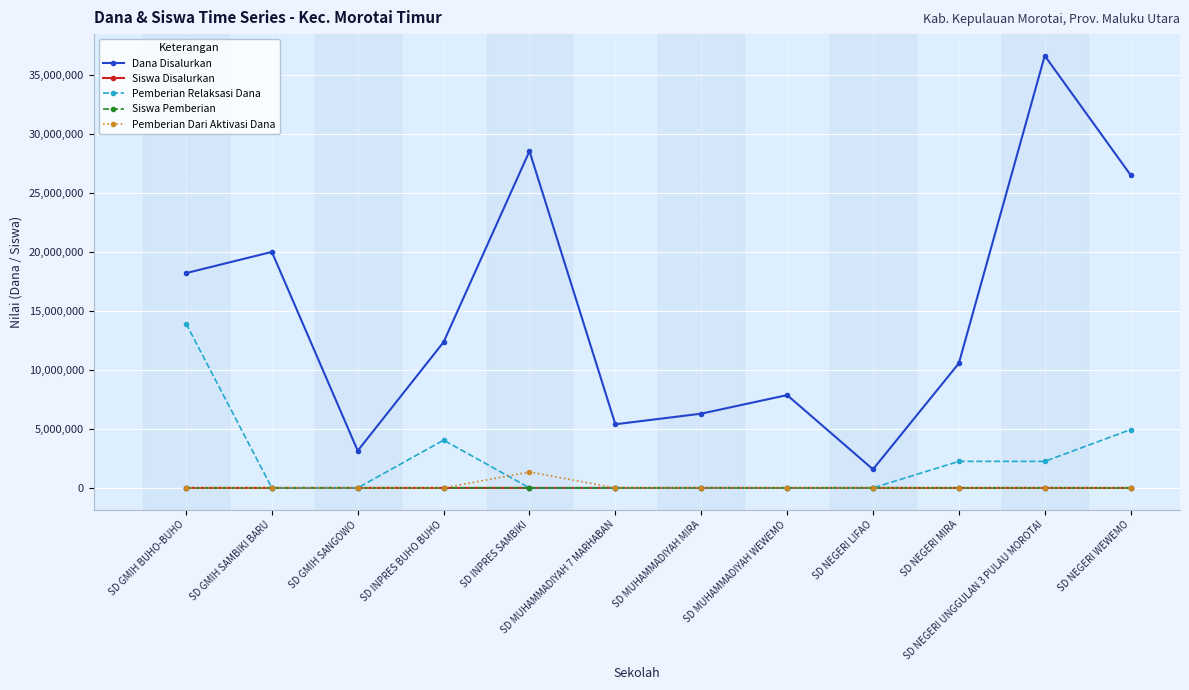

Which category has the highest value in the Pemberian Dari Aktivasi Dana series?

SD INPRES SAMBIKI